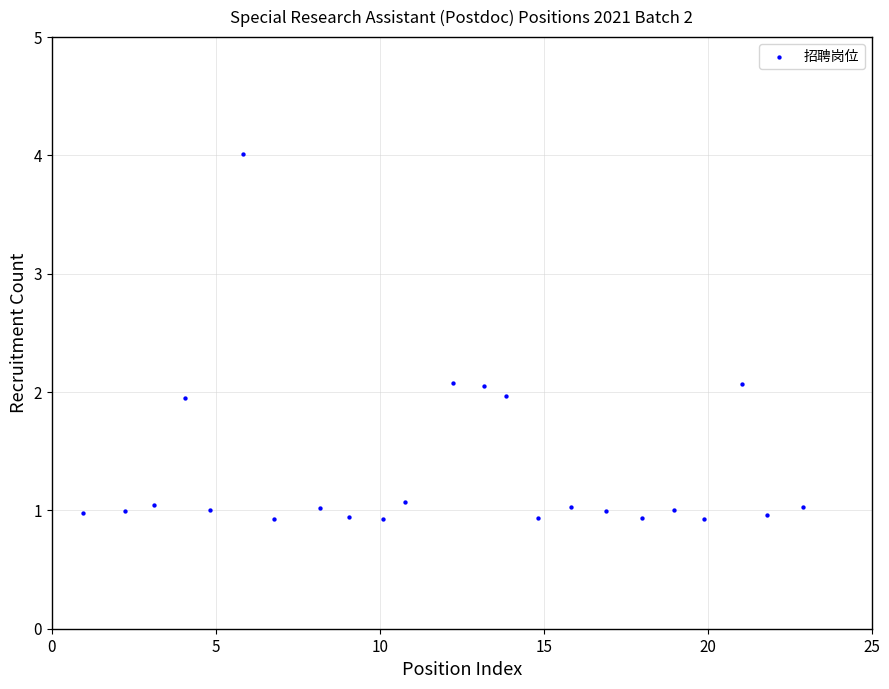

What is the range of Y values (max minus min)?

3.1